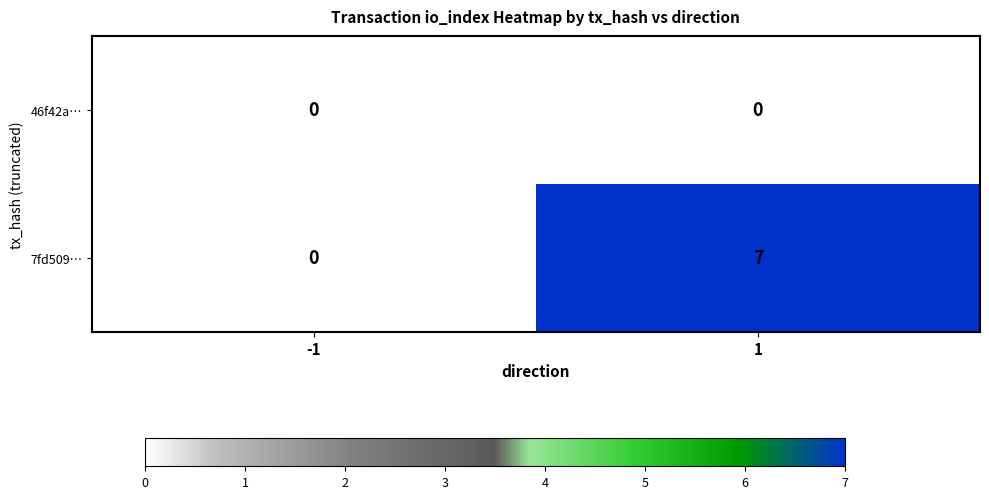

Is it true that 7fd509… equals 7 at 1?

True